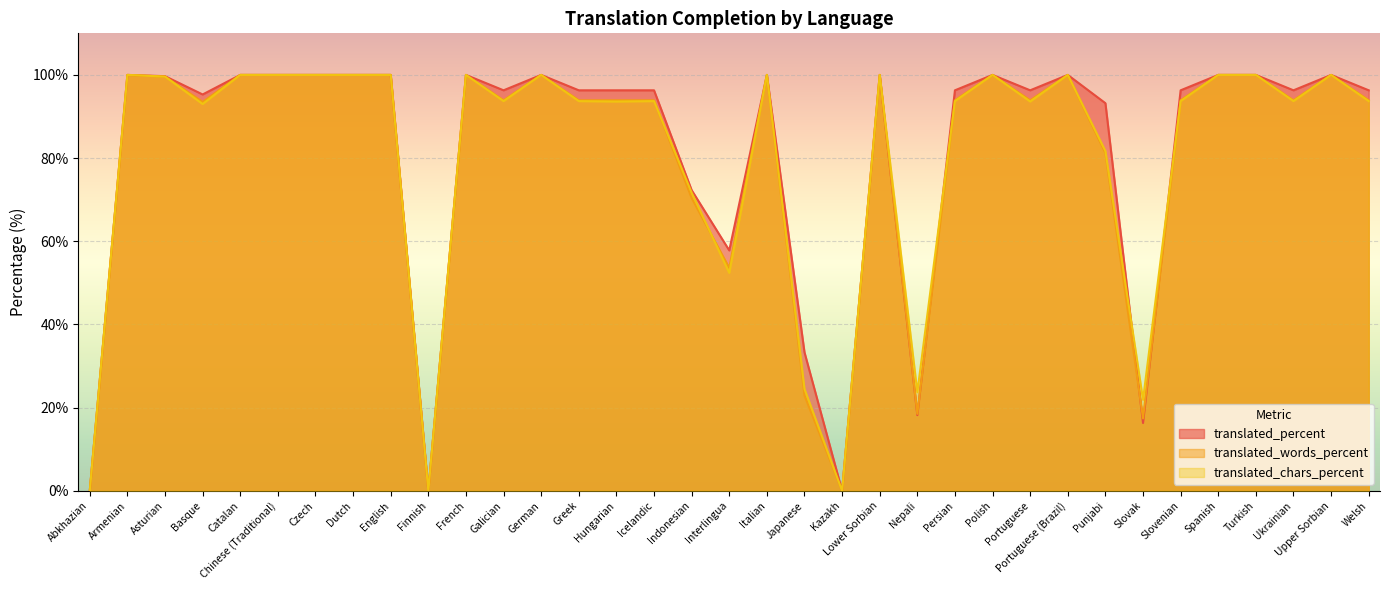

At which category does the chart reach its peak across all series?

Armenian